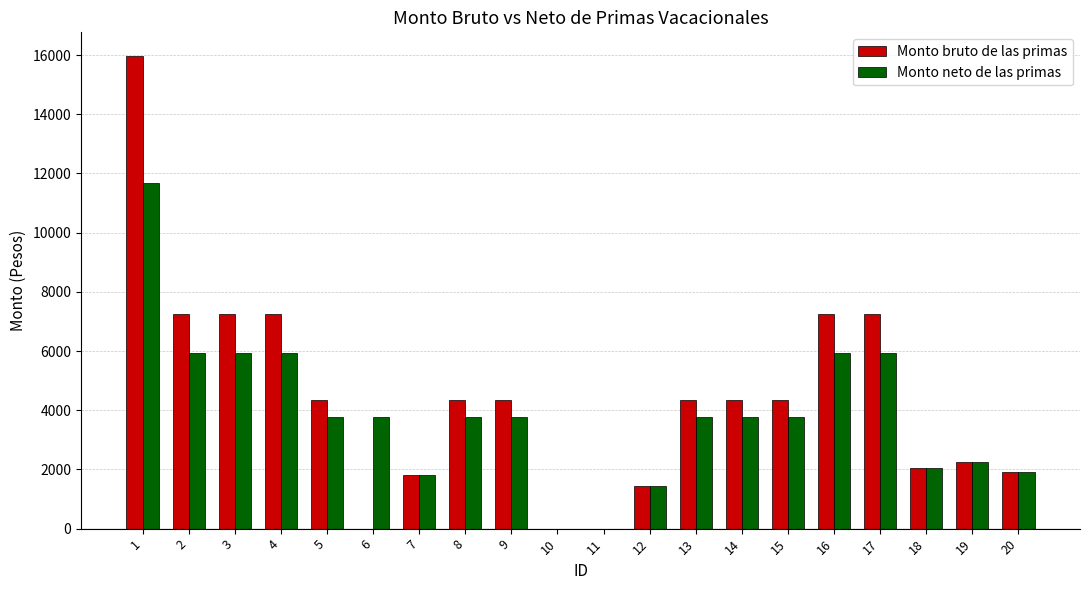

The Monto bruto de las primas series shows 10604.5 at 2. True or false?

False